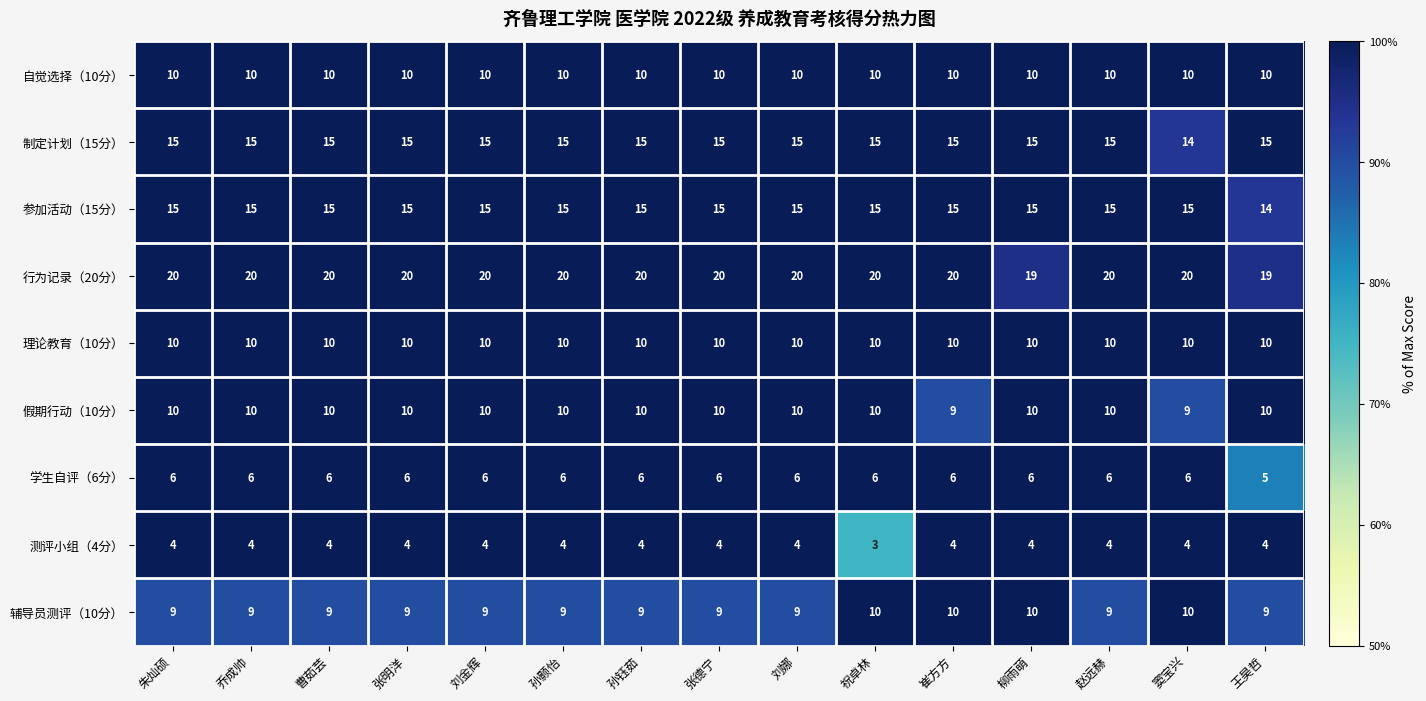

What is the smallest value displayed?

3